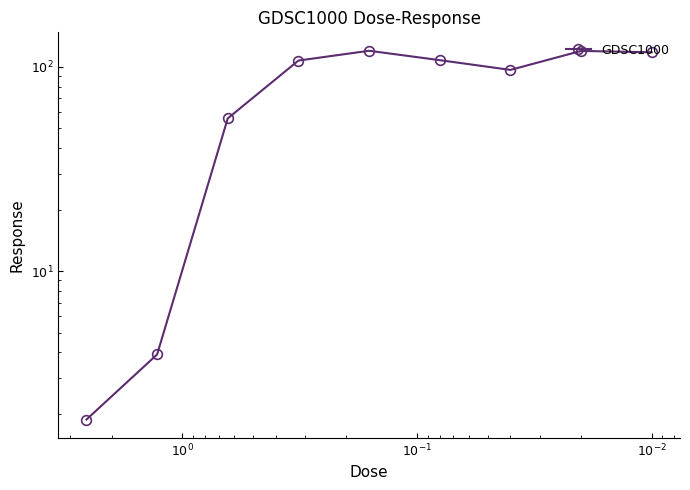

True or false: there are more than 2 points higher than both neighbors.

False